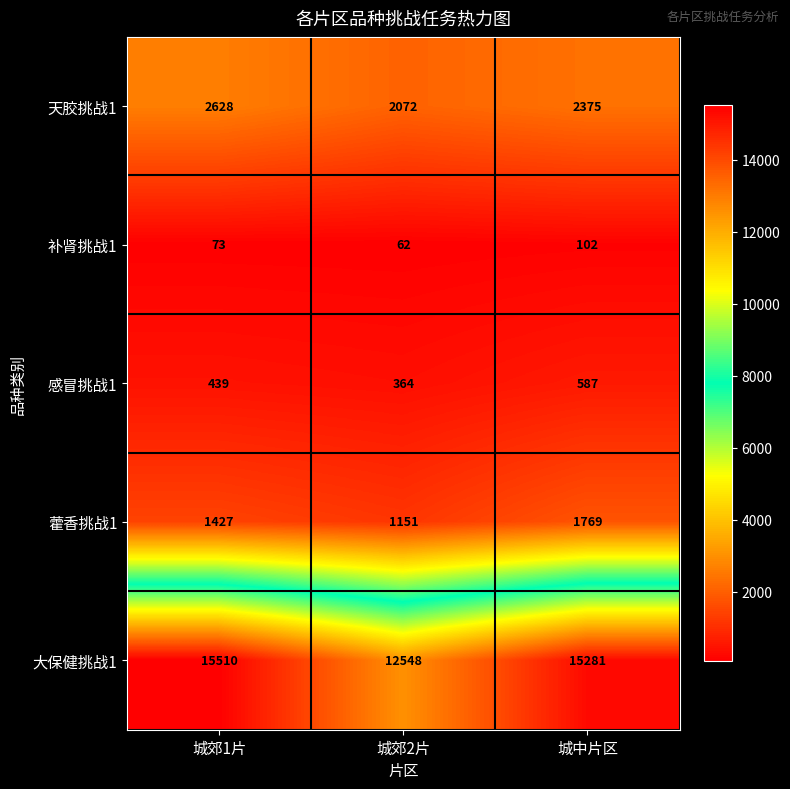

What is the difference between the highest and lowest values at 城郊1片?

15437